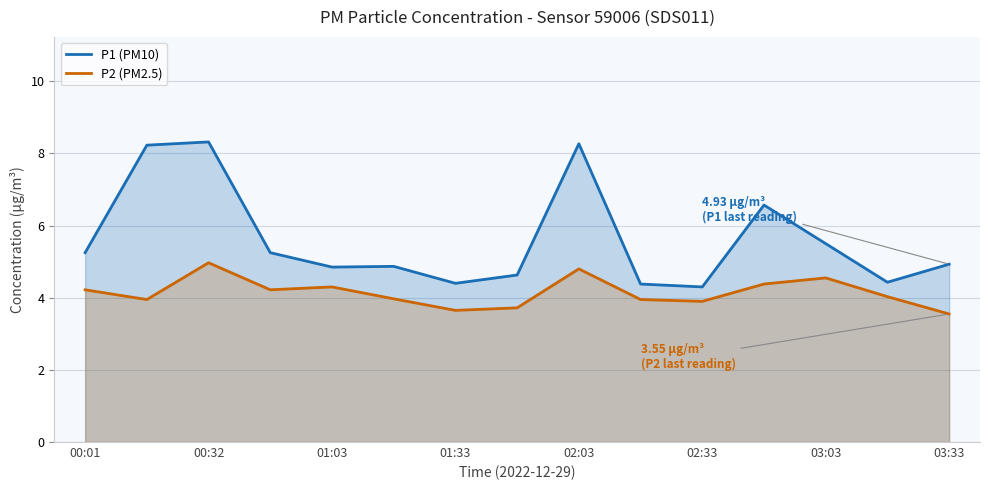

Rank the series by their maximum value, from highest to lowest.

P1 (PM10), P2 (PM2.5)